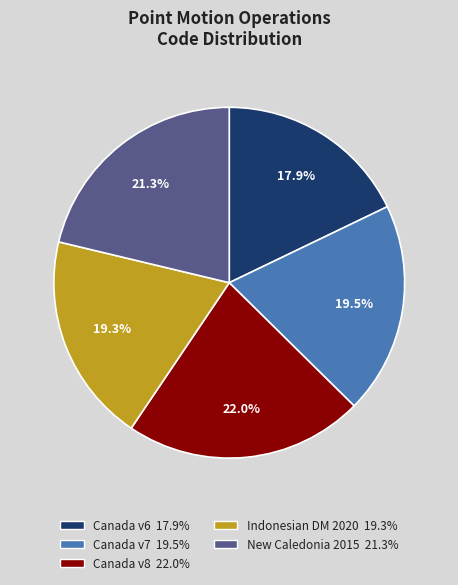

Is there a majority slice in this chart?

No